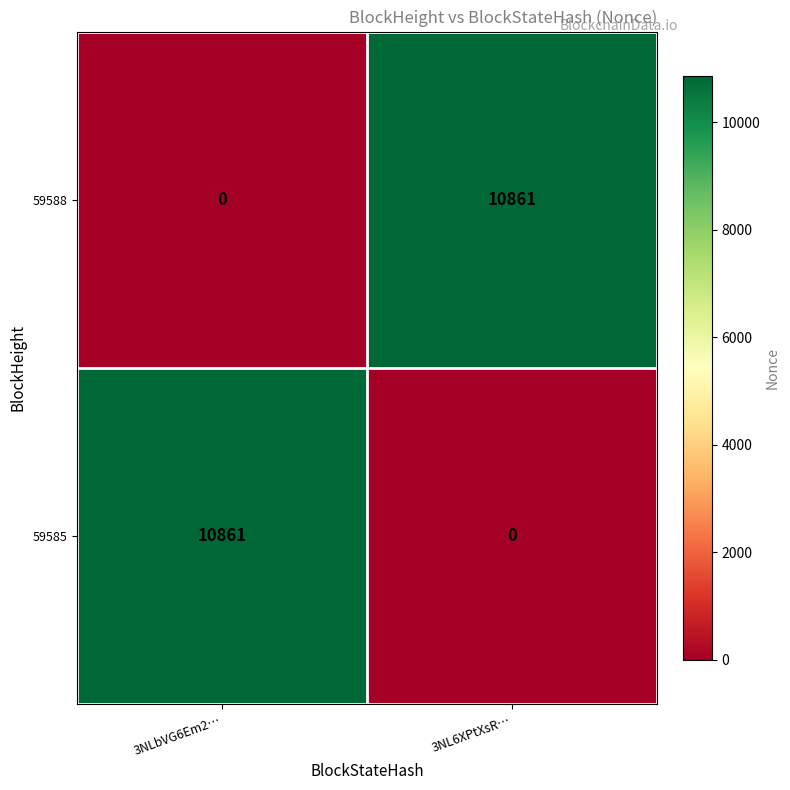

What is the difference between the 59585 values at 3NLbVG6Em2… and 3NL6XPtXsR…?

10861